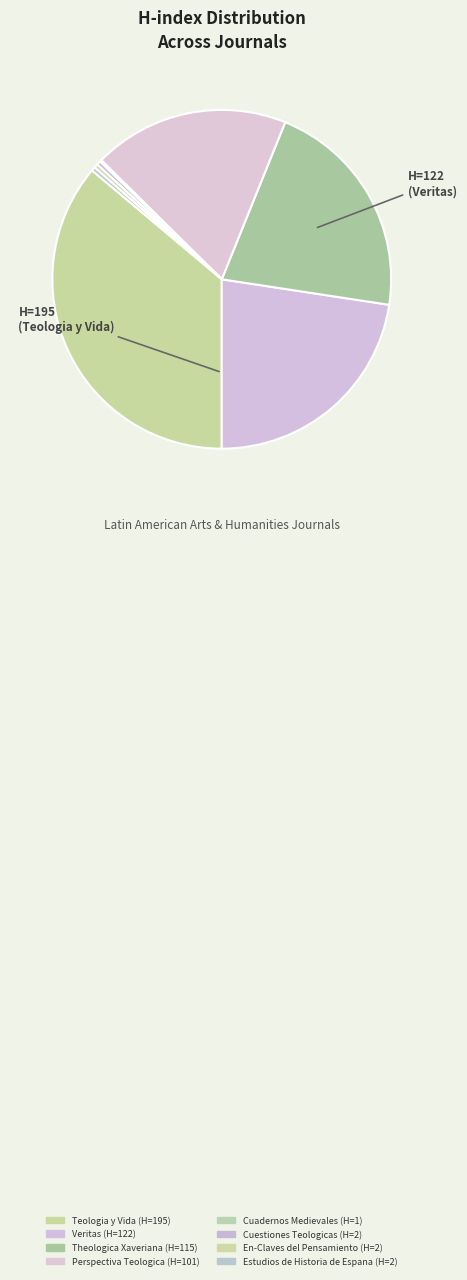

Count the number of slices in the pie.

8